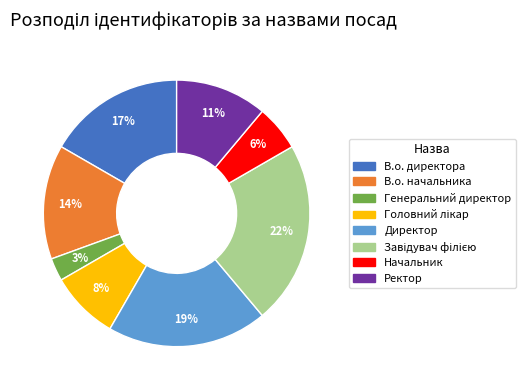

To the nearest percent, what is the difference between the largest and smallest slice percentages?

19%